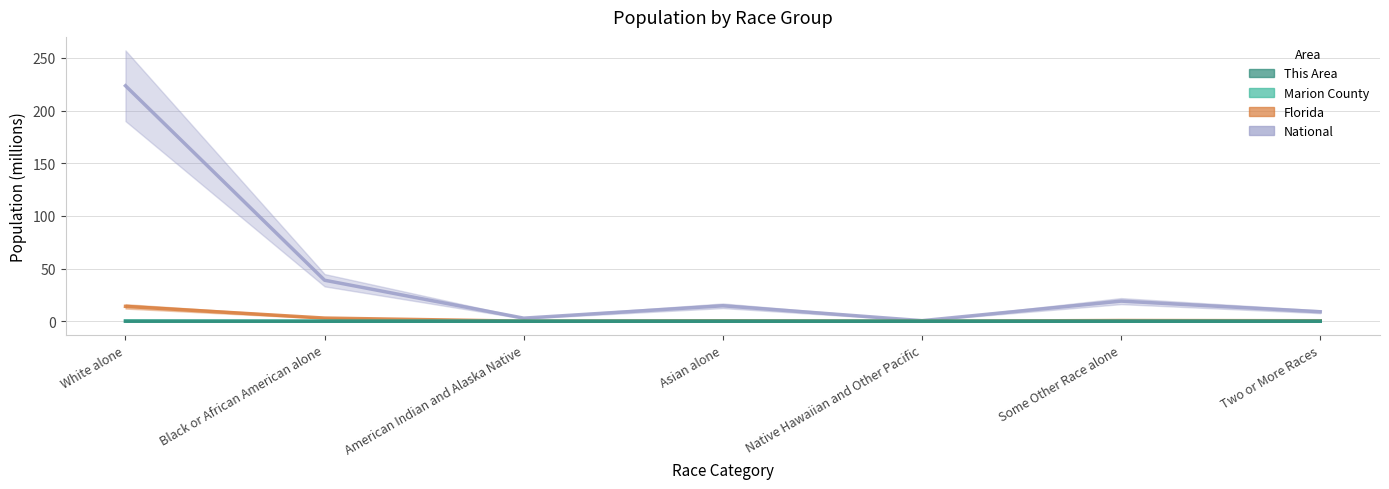

At how many categories does at least one series exceed 172?

1